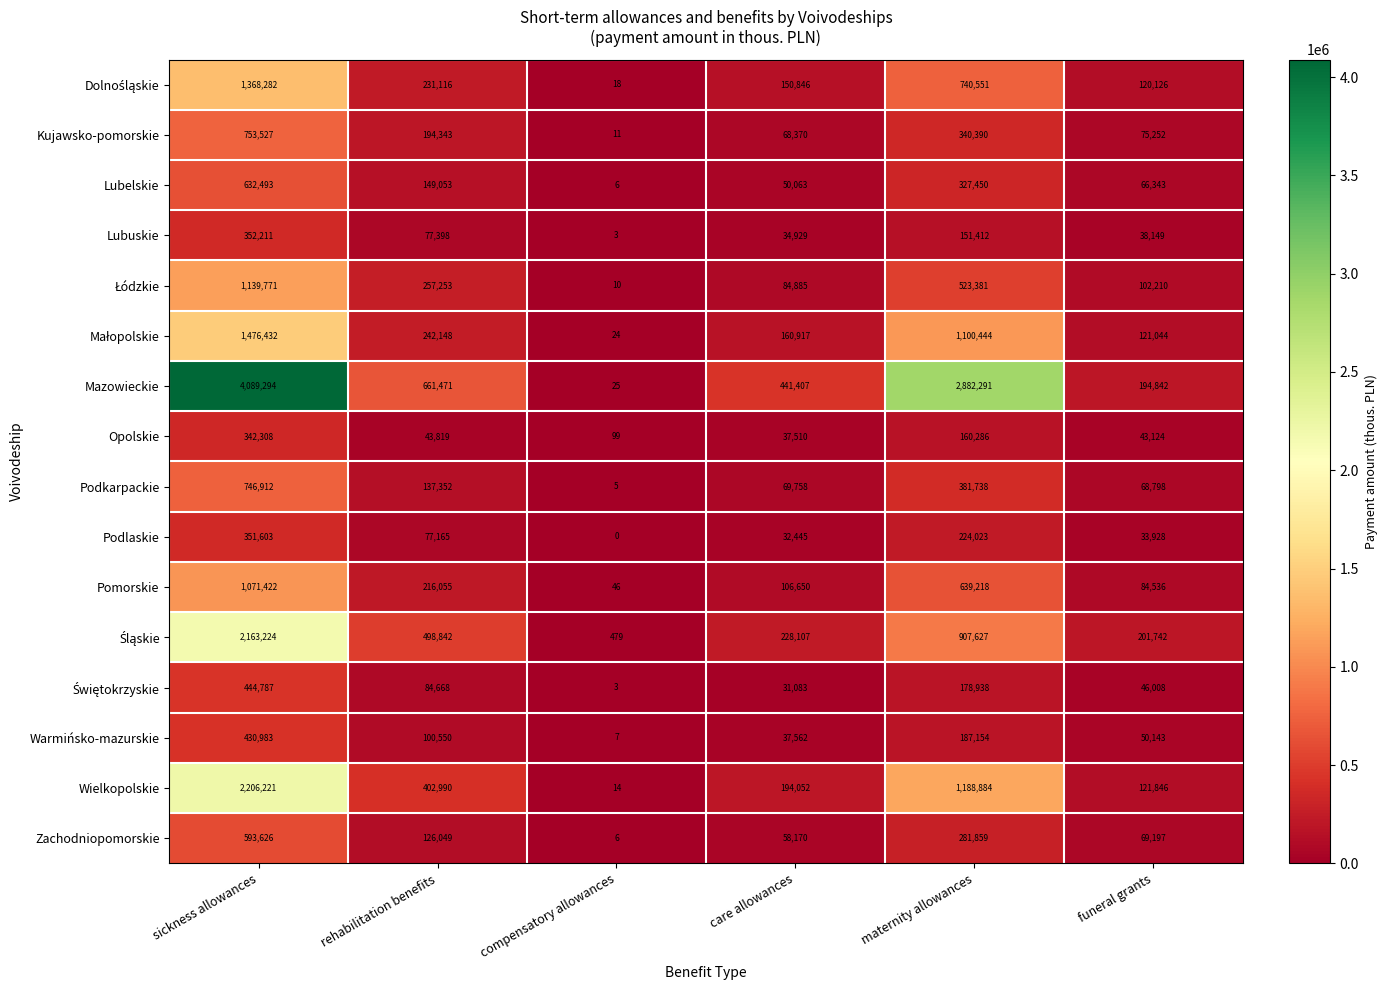

What is the sum of all Pomorskie values?

2117927